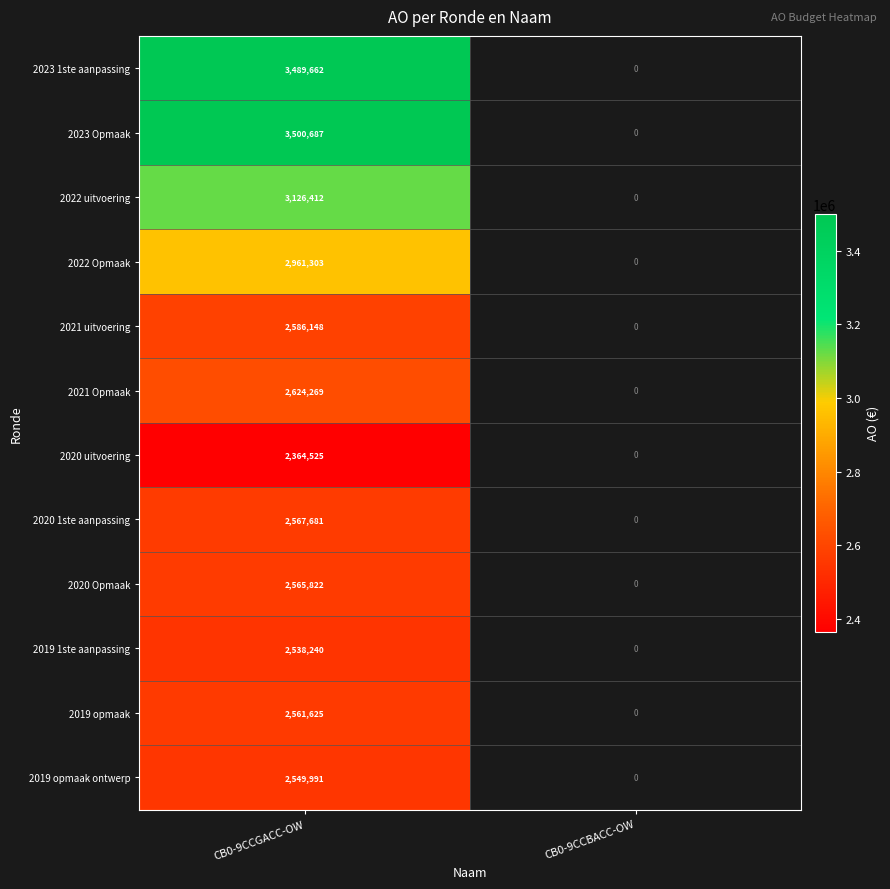

Rank the series at CB0-9CCGACC-OW from lowest to highest value.

2020 uitvoering, 2019 1ste aanpassing, 2019 opmaak ontwerp, 2019 opmaak, 2020 Opmaak, 2020 1ste aanpassing, 2021 uitvoering, 2021 Opmaak, 2022 Opmaak, 2022 uitvoering, 2023 1ste aanpassing, 2023 Opmaak